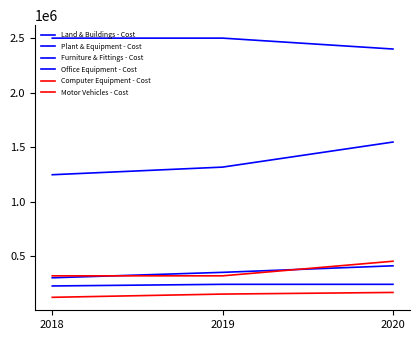

Reading left to right, list all the values displayed in this chart.

Land & Buildings - Cost: 2018=2500000	2019=2500000	2020=2400000
Plant & Equipment - Cost: 2018=1246045	2019=1316045	2020=1546045
Furniture & Fittings - Cost: 2018=300000	2019=350000	2020=410000
Office Equipment - Cost: 2018=225000	2019=240000	2020=240000
Computer Equipment - Cost: 2018=120750	2019=150500	2020=165500
Motor Vehicles - Cost: 2018=318000	2019=318000	2020=452000